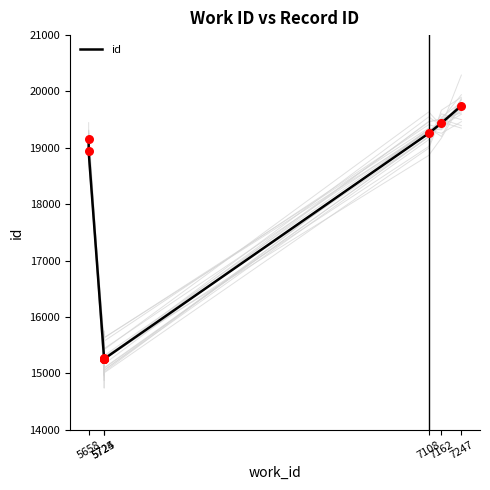

Between 7247 and 5725, which is larger?

7247